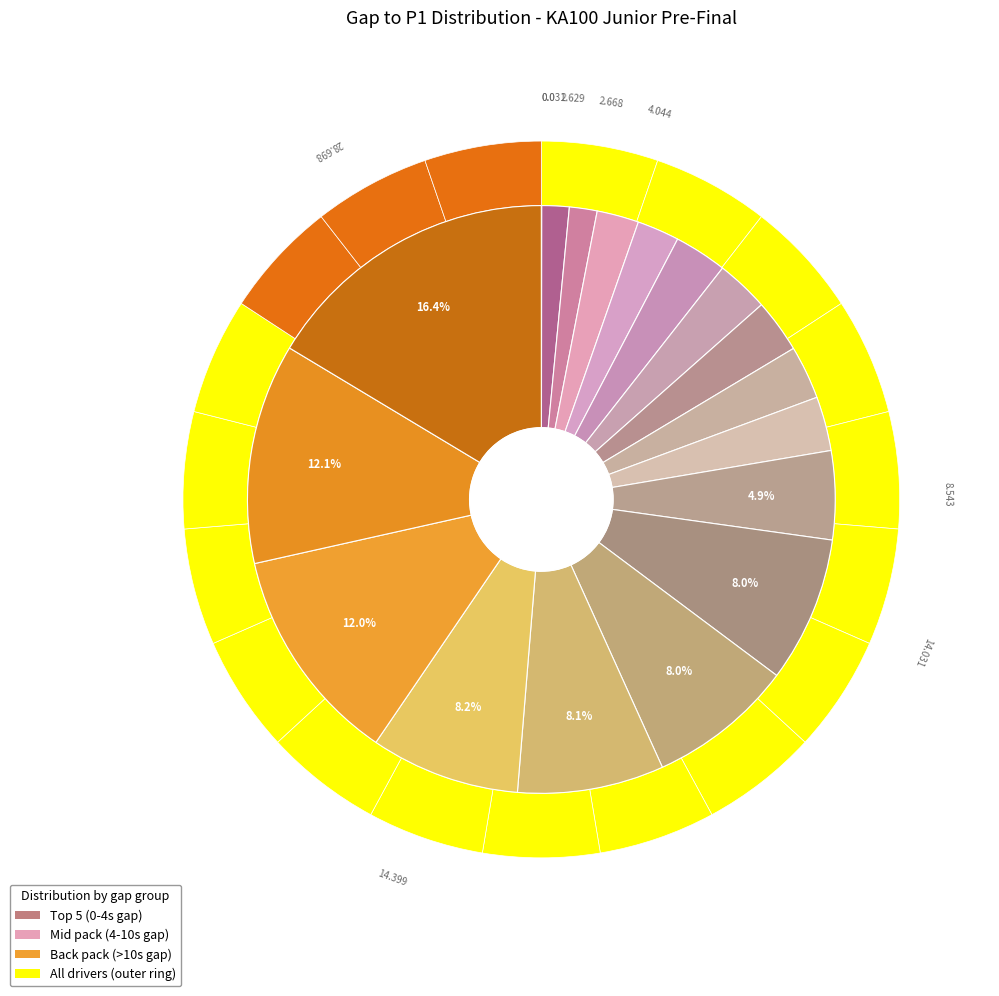

Does Logan Toke account for over 50% of the chart?

No